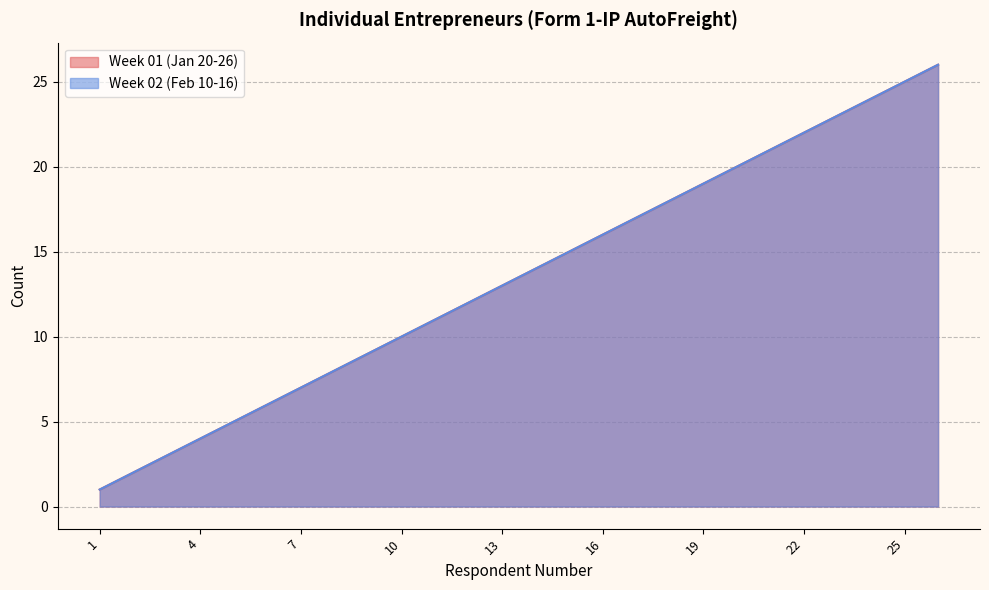

What is the value of the Week 01 (Jan 20-26) point at the 9th from the left?

9